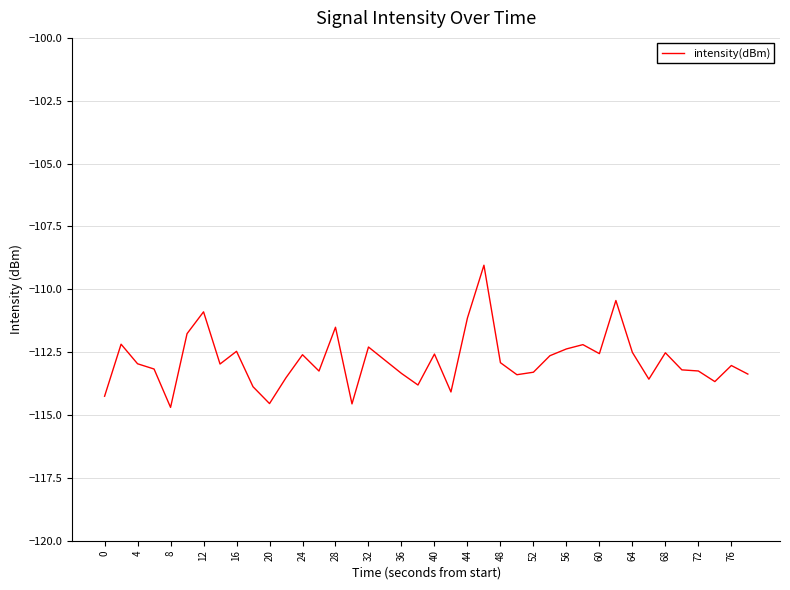

What is the difference between the maximum and minimum values?

5.7